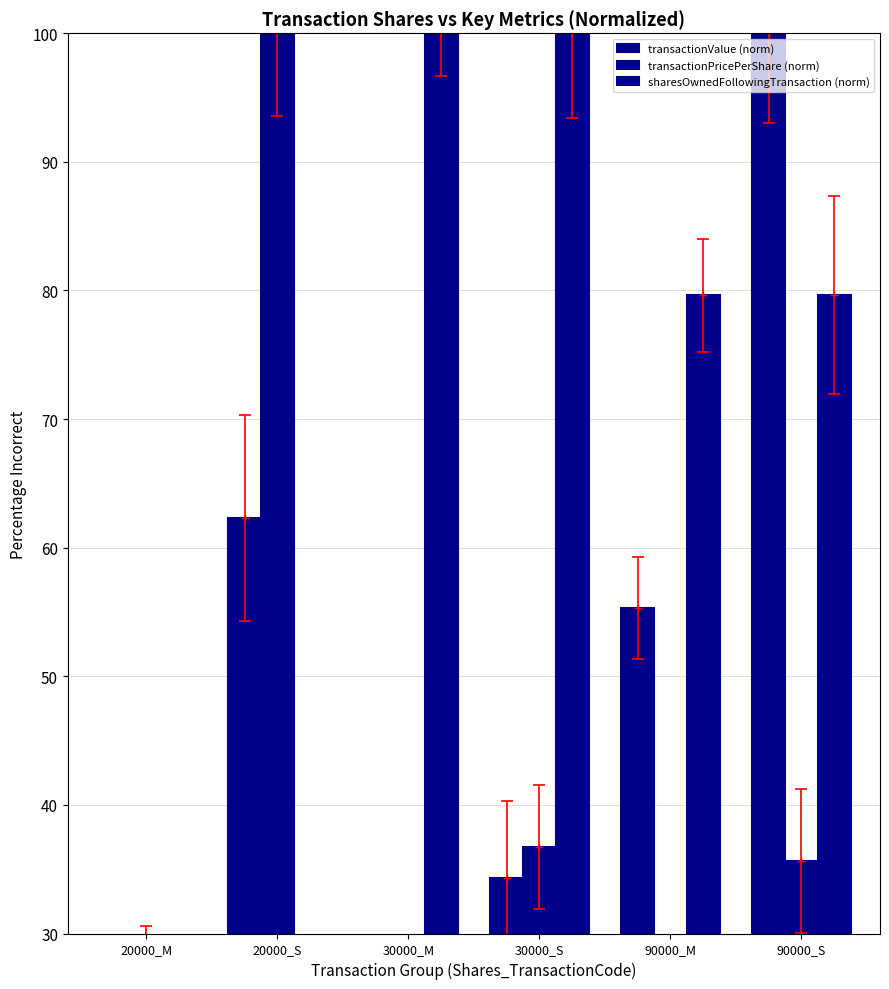

What is the difference between the maximum and second lowest values in the transactionValue (norm) series?

83.4